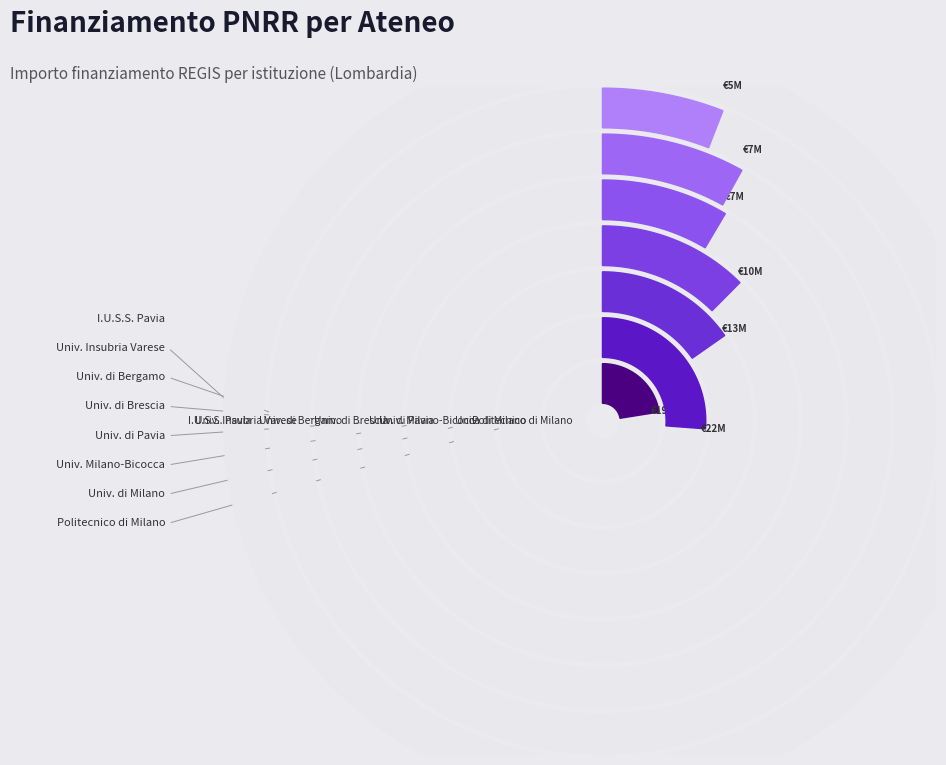

To the nearest percent, what percentage of the pie is UNIVERSITA DEGLI STUDI DI BRESCIA?

9%